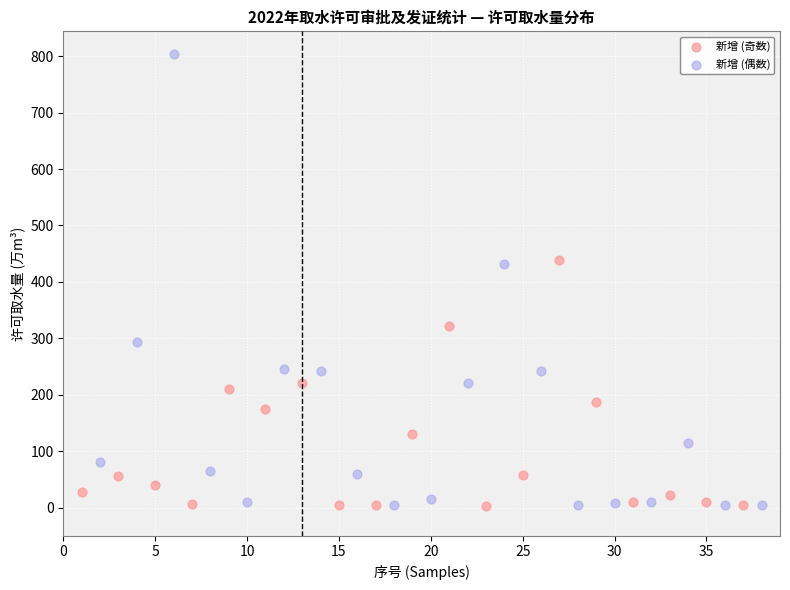

What are all the series names shown in the legend?

新增 (奇数), 新增 (偶数)